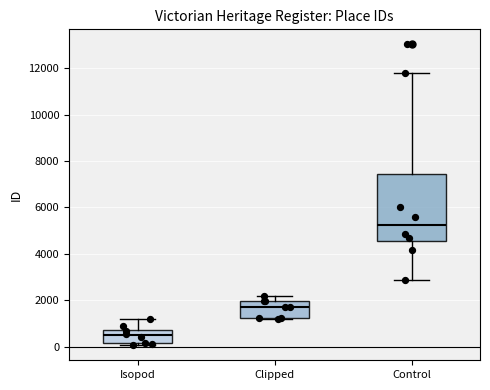

Reading left to right, transcribe this box plot: for each box, give where its median line is, the range the box spans, and where its two whiskers end, as read against the y-axis. The values are not printed on the chart, so give them approximately, as read against the axis.

Isopod: median 400, box 200 to 800, whiskers 0 to 1200
Clipped: median 1800, box 1200 to 2000, whiskers 1200 to 2200
Control: median 5200, box 4600 to 7400, whiskers 2800 to 11800